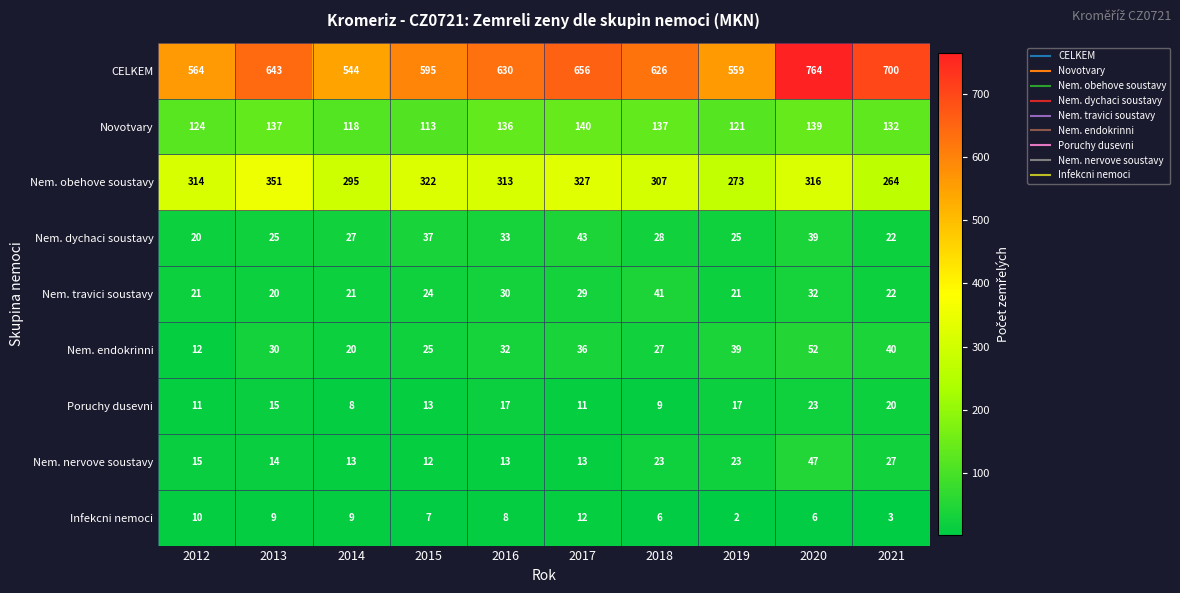

What is the average value of the Nem. travici soustavy series?

26